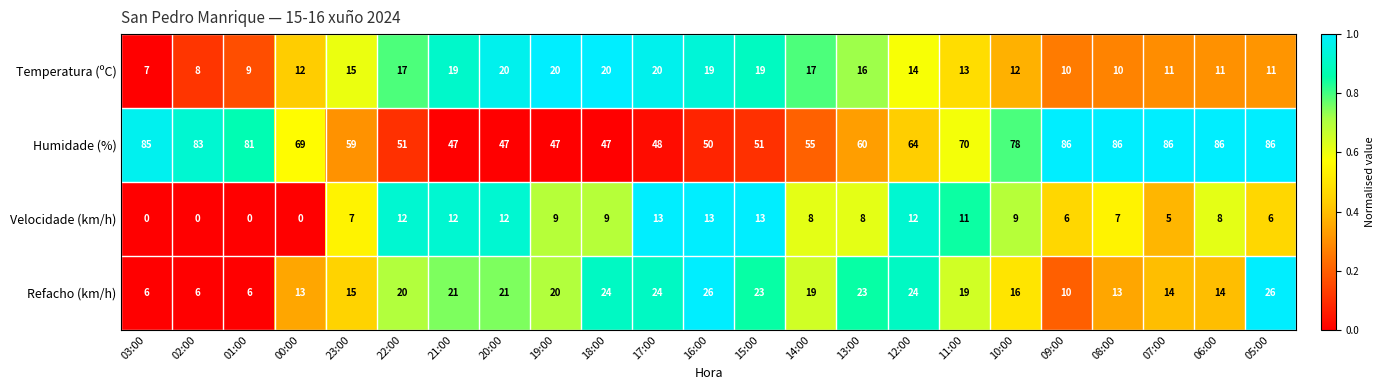

What is the difference between the second highest and minimum values in the Velocidade (km/h) series?

13